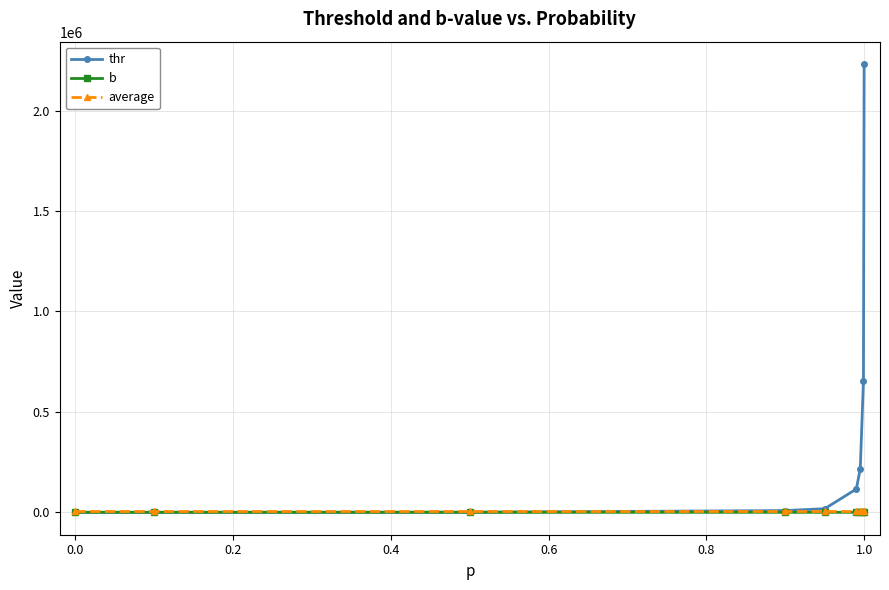

Which series has the largest range (max minus min)?

thr